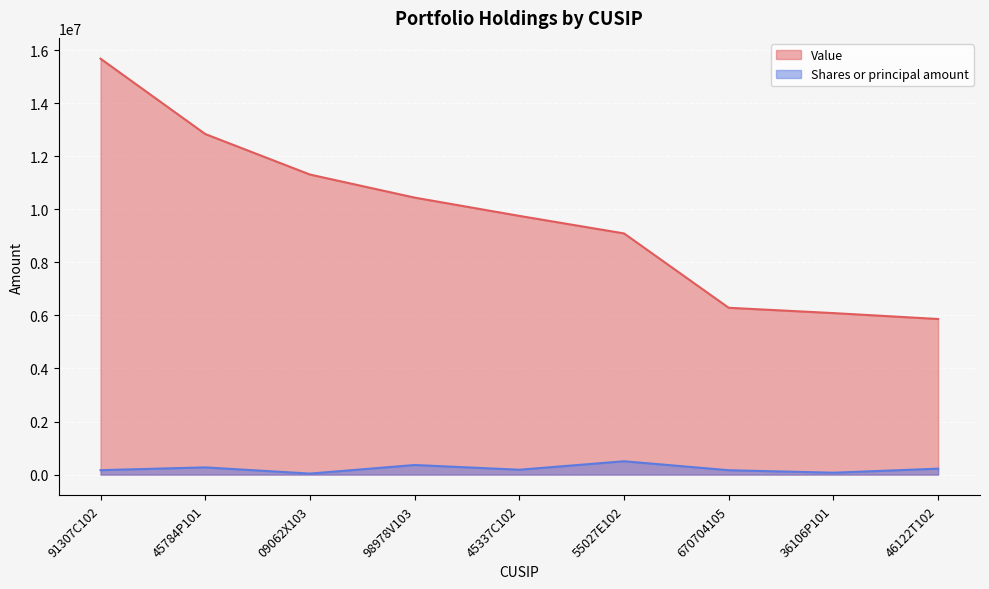

What is the sum of the Shares or principal amount values at 45337C102 and 46122T102?

405229